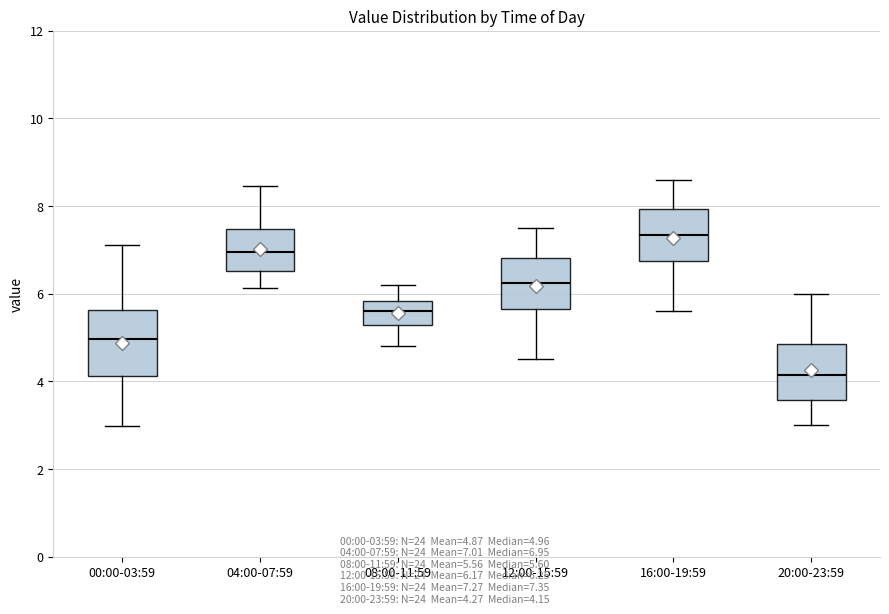

Which box's median line is the lowest?

20:00-23:59